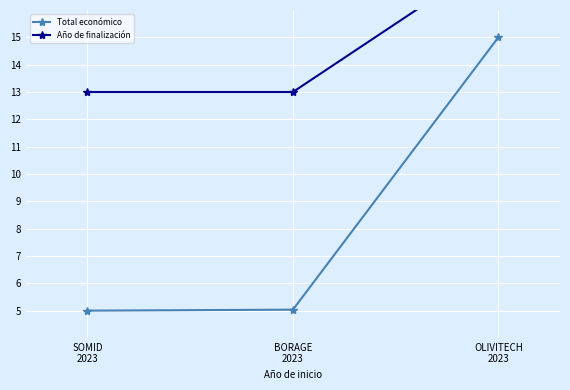

What is the average value of the Total económico series?

8.3